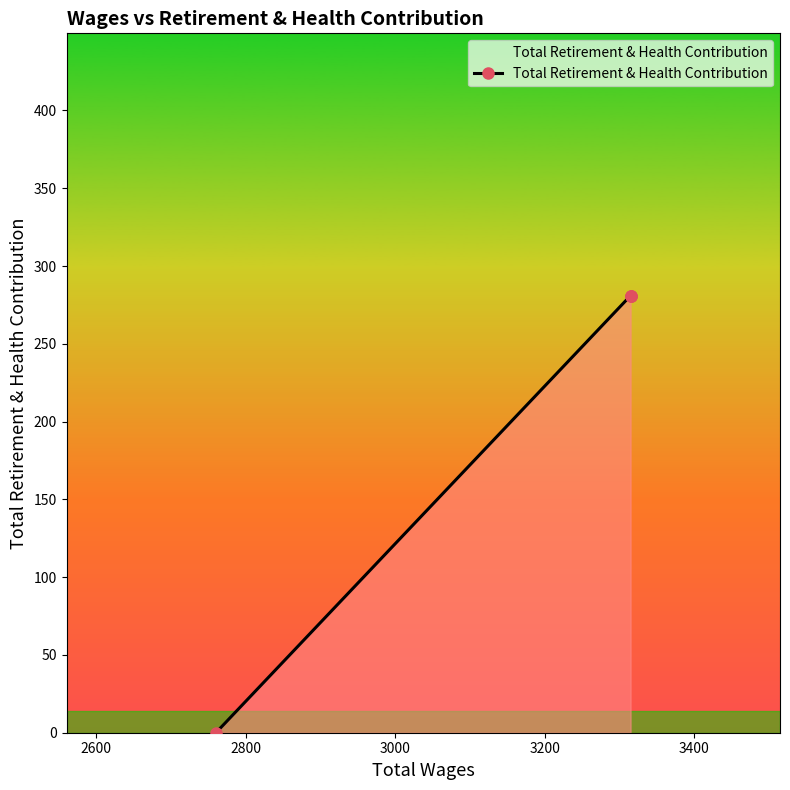

How many series are shown in this chart?

1